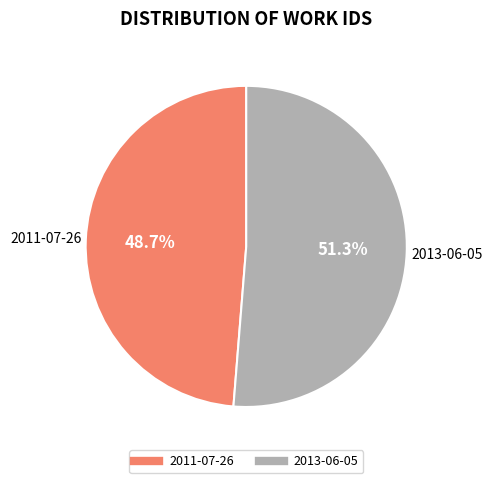

What is the total percentage of 2011-07-26 and 2013-06-05?

100.0%